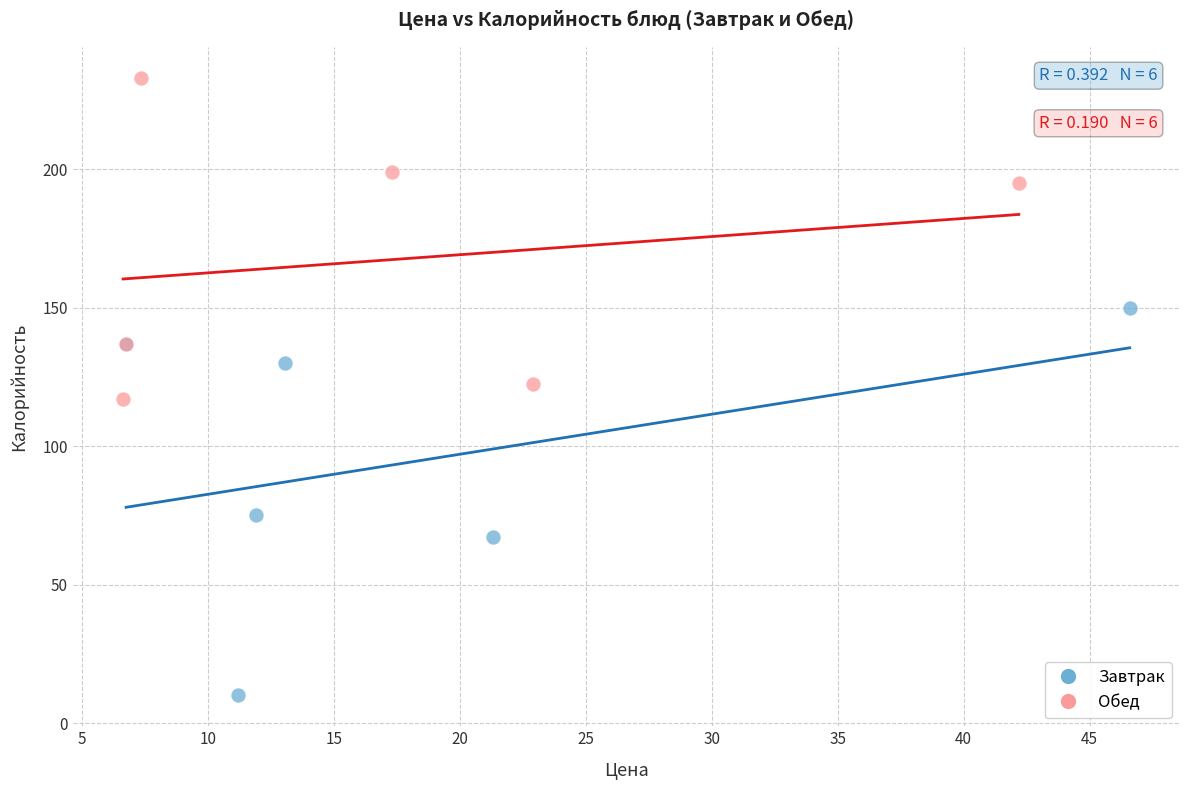

Which series has the widest spread of Y values?

Завтрак